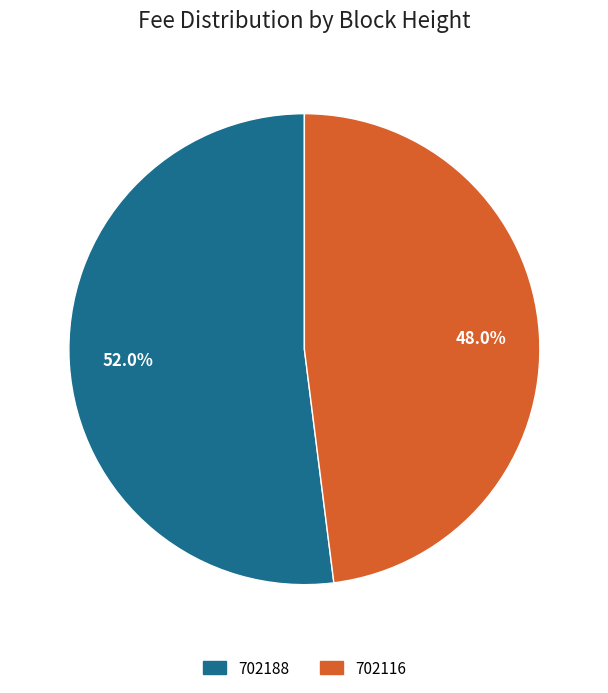

What percentage is the 702188 slice, to the nearest percent?

52%